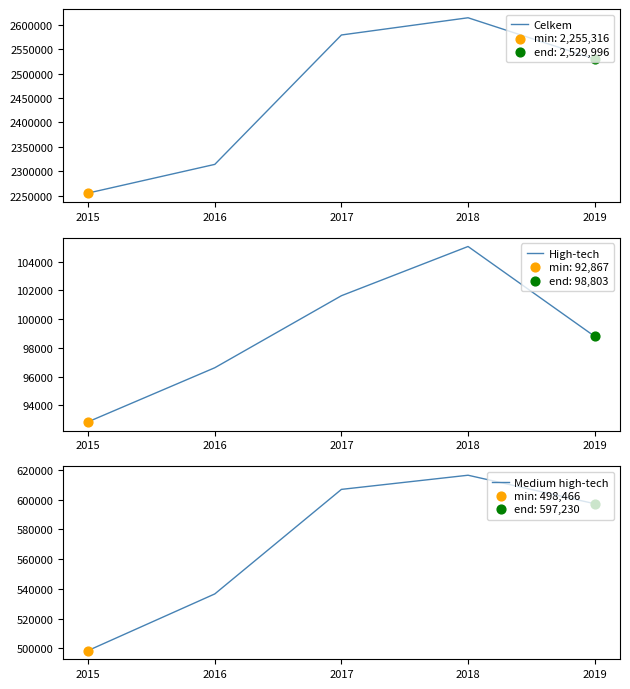

Which series has the widest spread of Y values?

Celkem